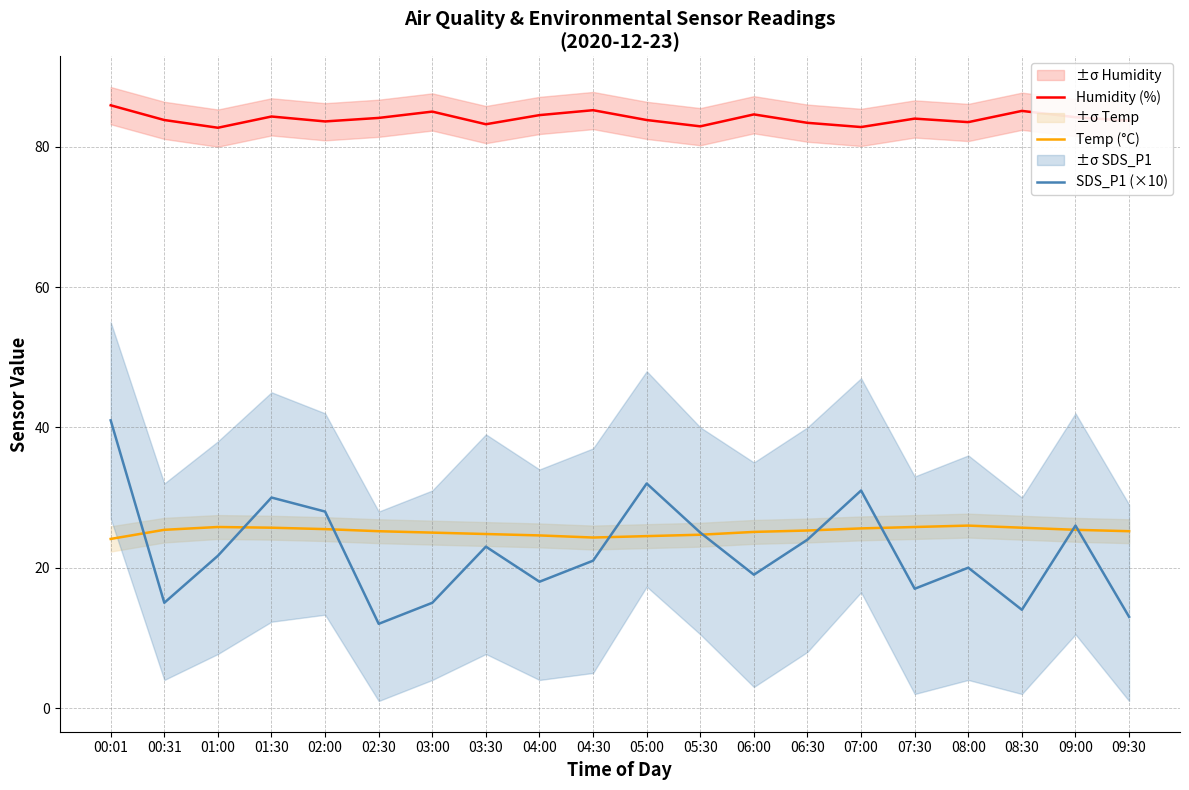

Where do Temp (°C) and SDS_P1 (×10) first cross each other?

00:01 and 00:31